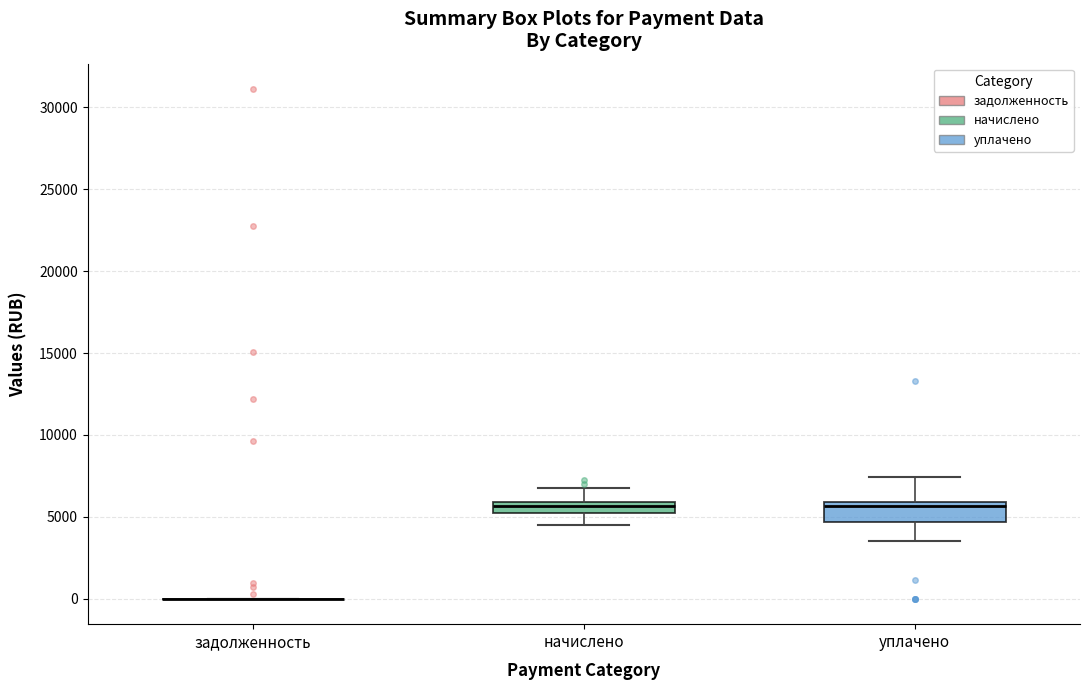

Which box is the tallest, from its lower edge to its upper edge?

уплачено